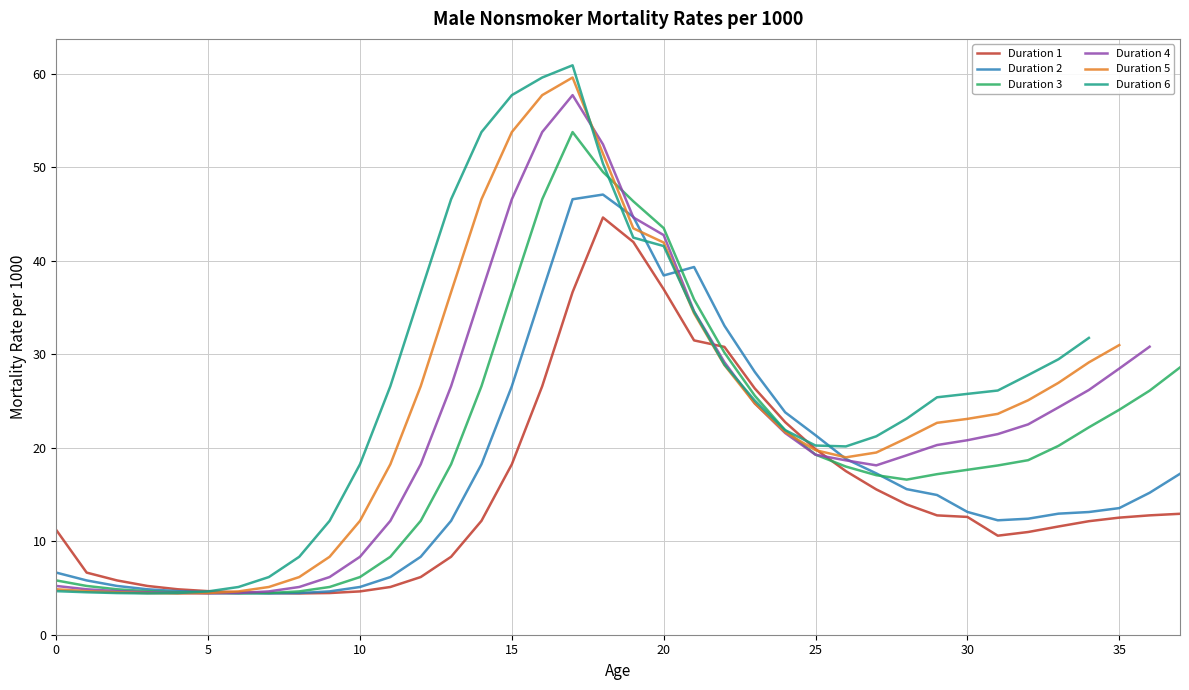

True or false: Duration 2 has a value of 4.5 at 5.

True